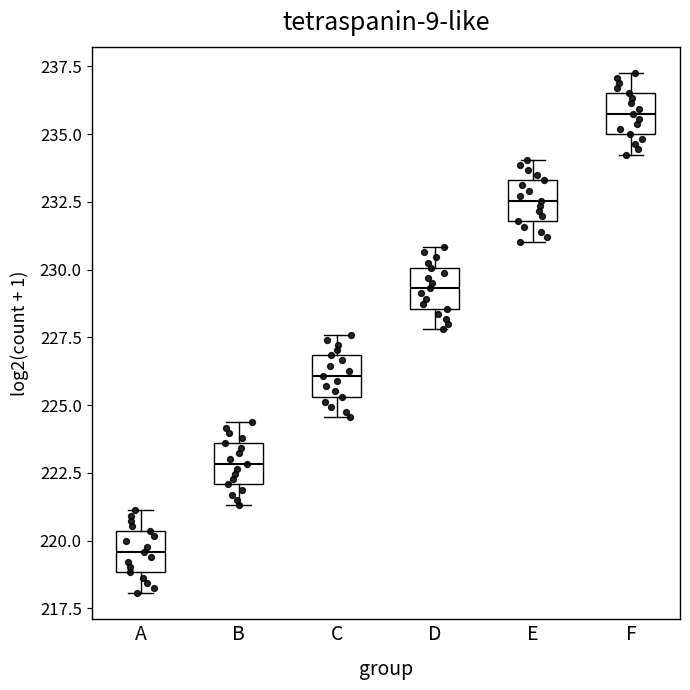

Reading left to right, read every box against the y-axis: the position of its median line, the range the box covers, and the ends of its whiskers. The values are not printed on the chart, so give them approximately, as read against the axis.

A: median 219.5, box 219.0 to 220.5, whiskers 218.0 to 221.0
B: median 223.0, box 222.0 to 223.5, whiskers 221.5 to 224.5
C: median 226.0, box 225.5 to 227.0, whiskers 224.5 to 227.5
D: median 229.5, box 228.5 to 230.0, whiskers 228.0 to 231.0
E: median 232.5, box 232.0 to 233.5, whiskers 231.0 to 234.0
F: median 236.0, box 235.0 to 236.5, whiskers 234.0 to 237.5